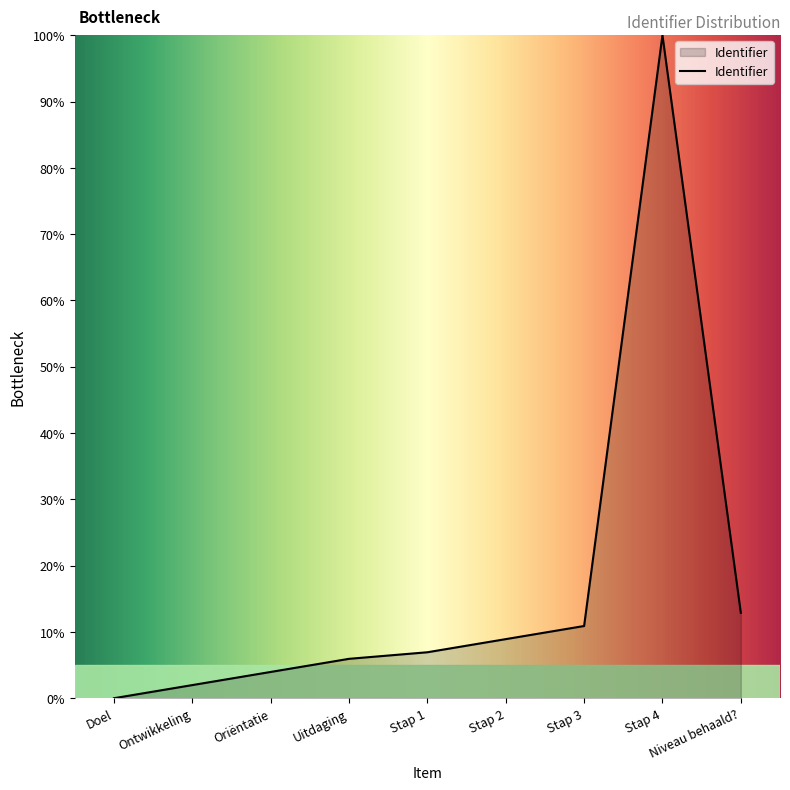

What is the greatest value displayed?

100.0